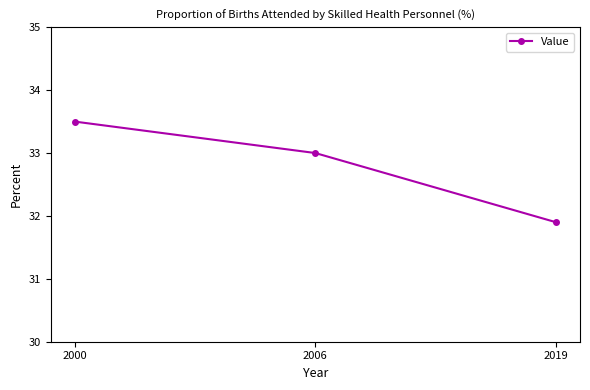

List the labels in order of value, largest first.

2000, 2006, 2019